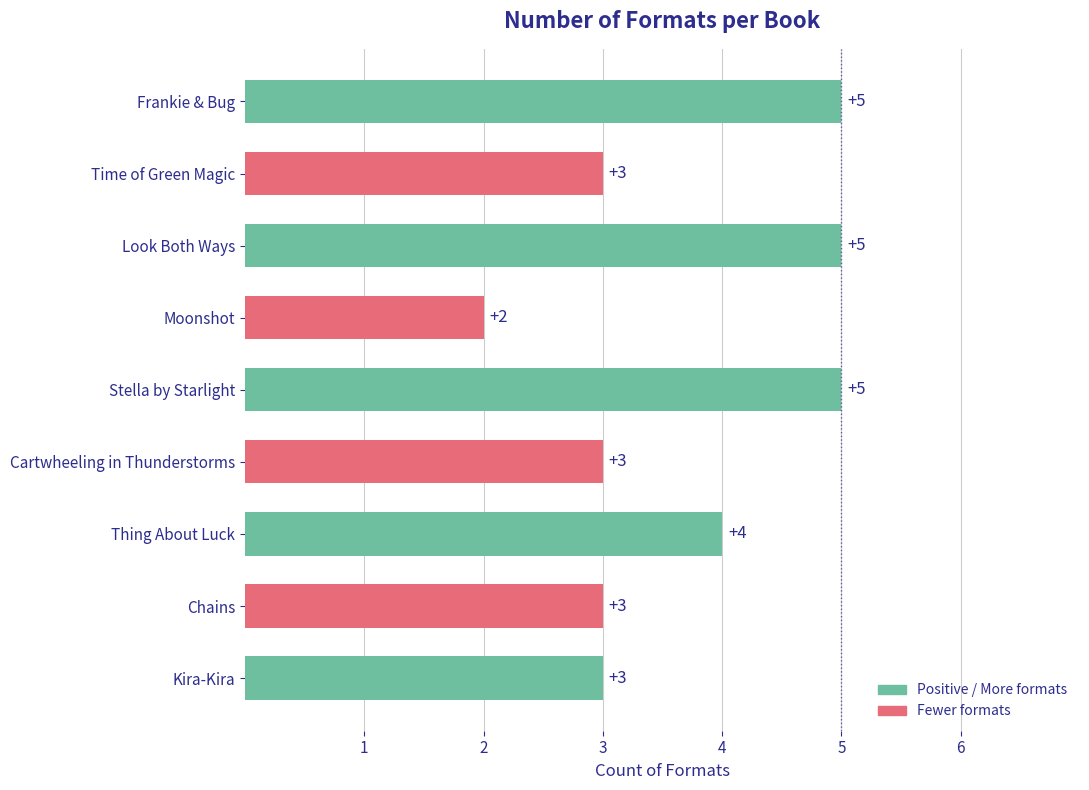

How many values are between 3 and 5?

8